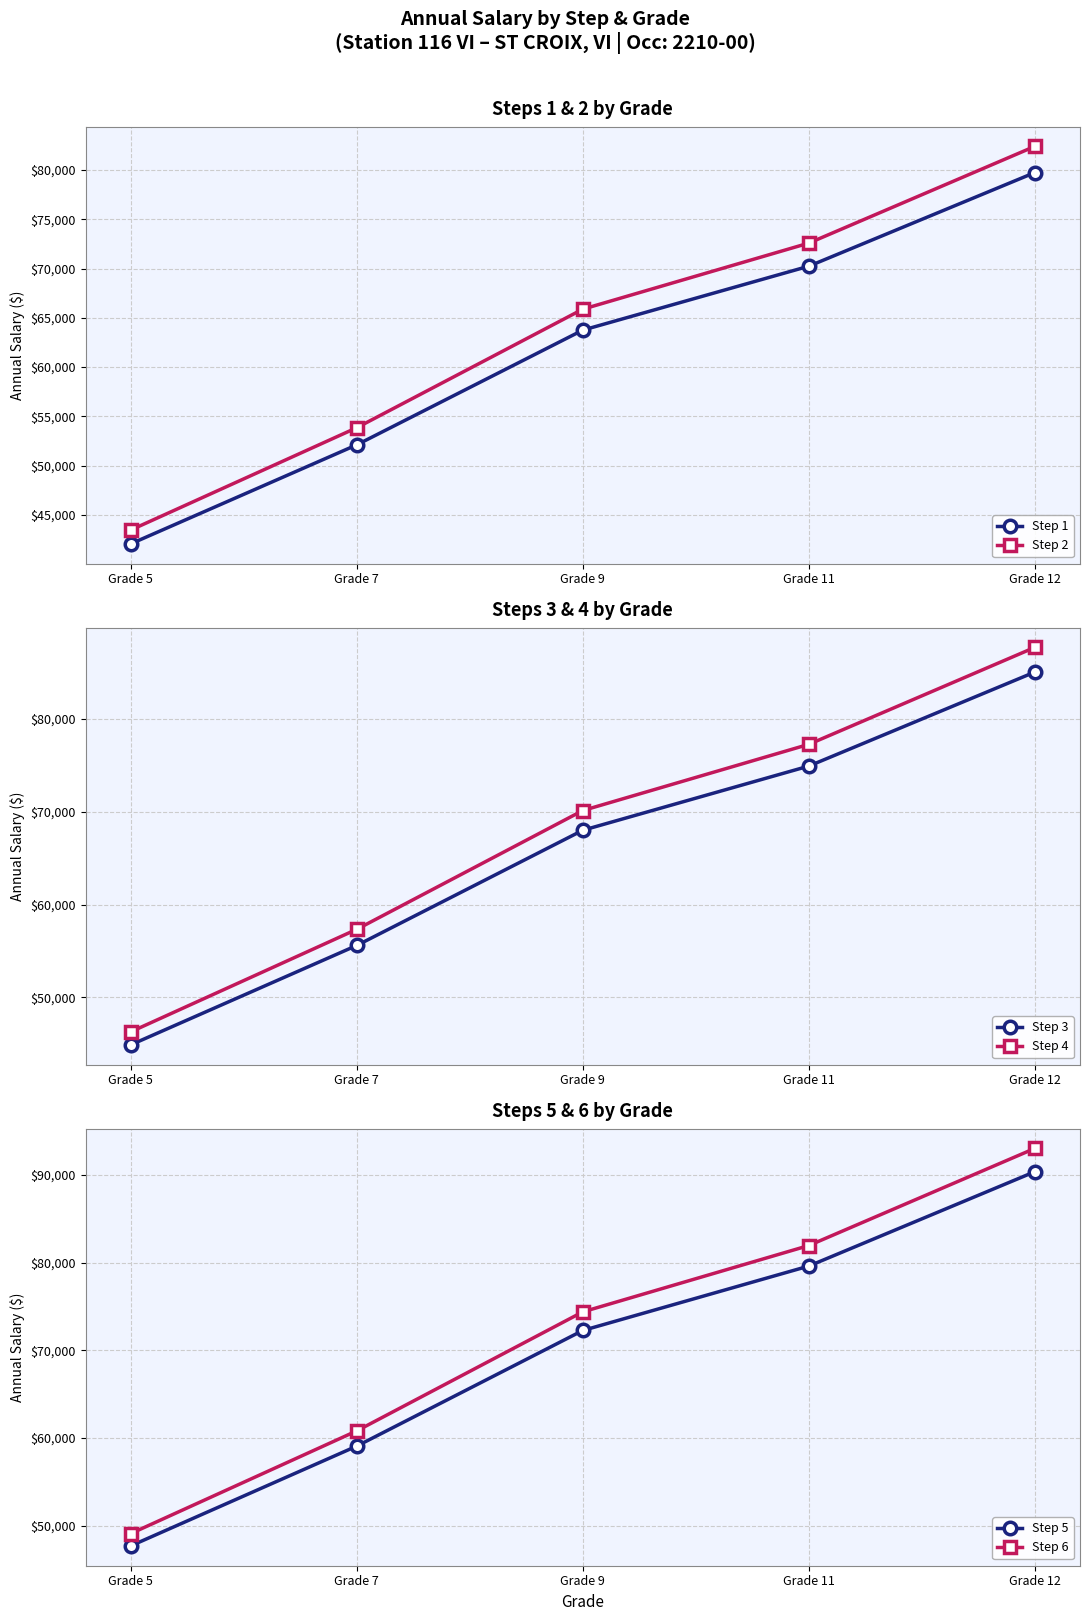

List the series in order of their peak value, highest first.

Step 6, Step 5, Step 4, Step 3, Step 2, Step 1